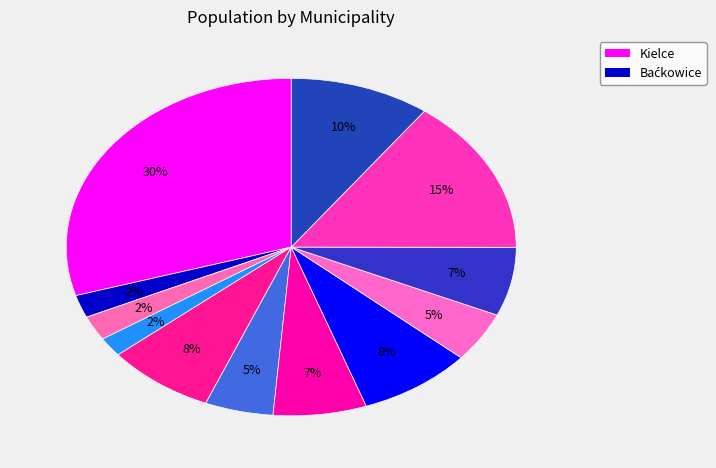

What is the smallest slice in the pie chart?

Bejsce